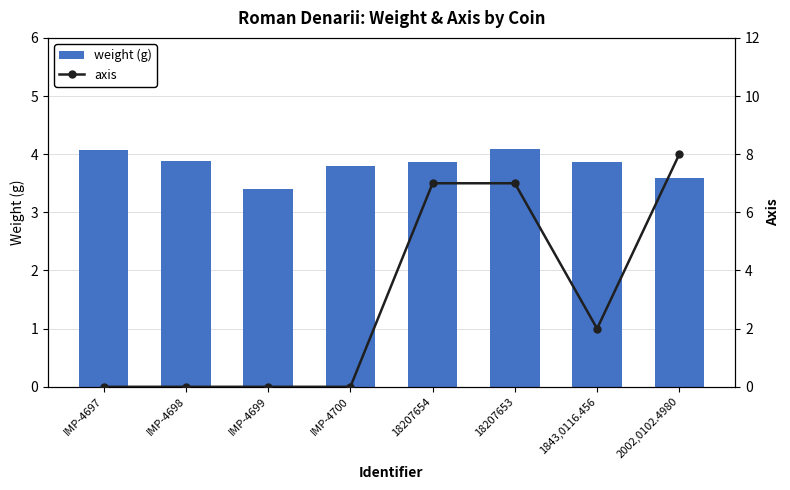

Reading left to right, transcribe all the data shown in this chart.

weight (g): 4.1	3.9	3.4	3.8	3.9	4.1	3.9	3.6
axis: 0.0	0.0	0.0	0.0	7.0	7.0	2.0	8.0